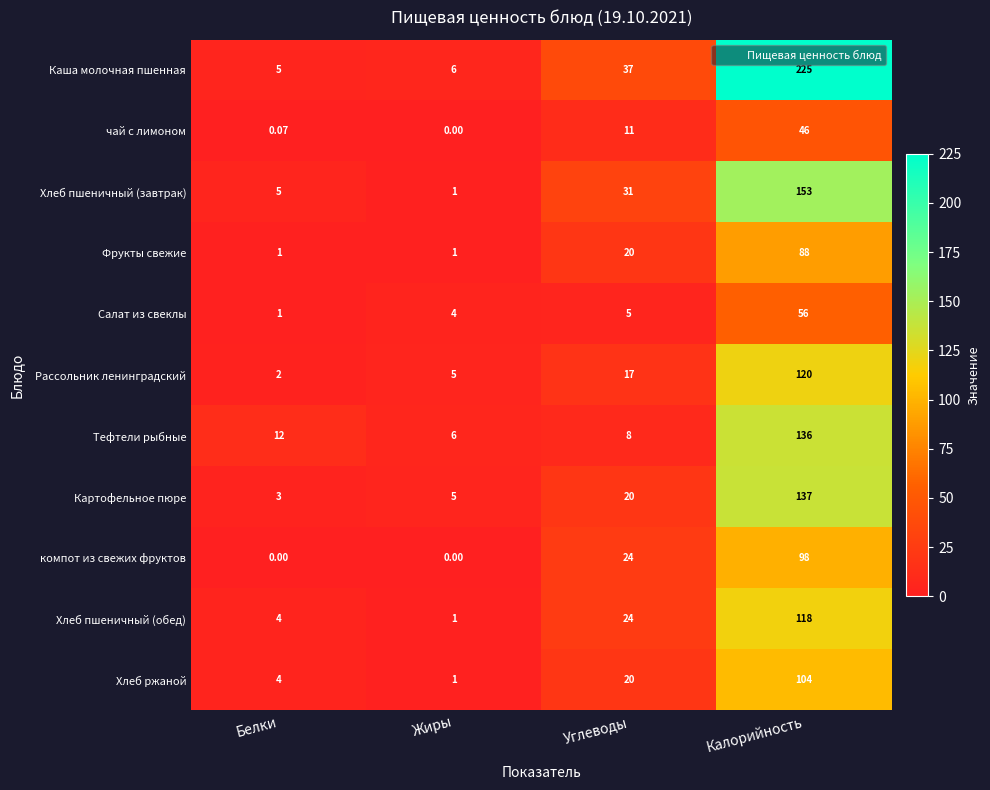

What is the total value across all series at Калорийность?

1281.0